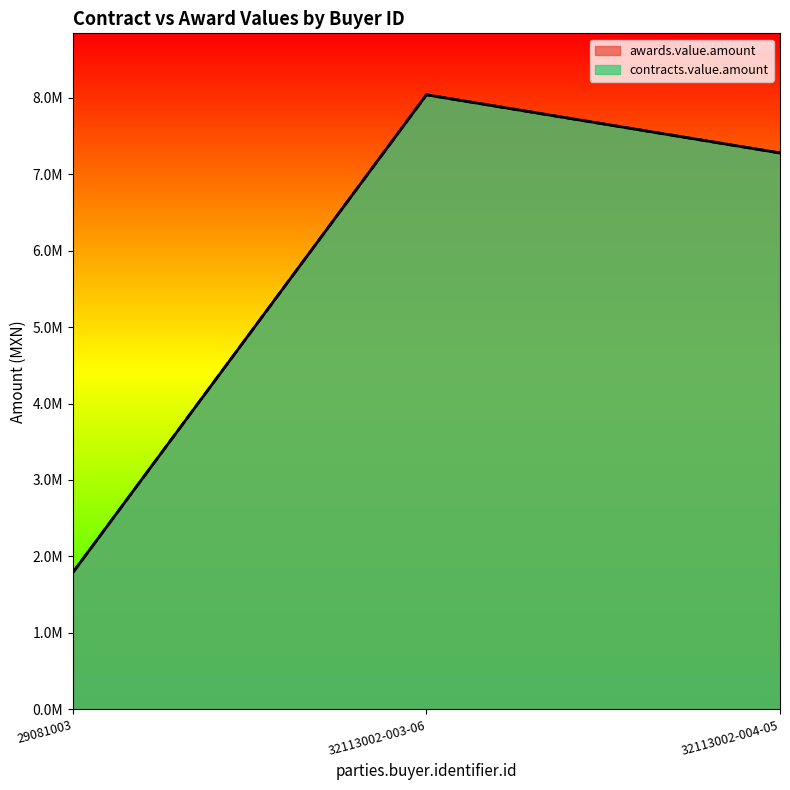

What is the average value of the awards.value.amount series?

5702020.5